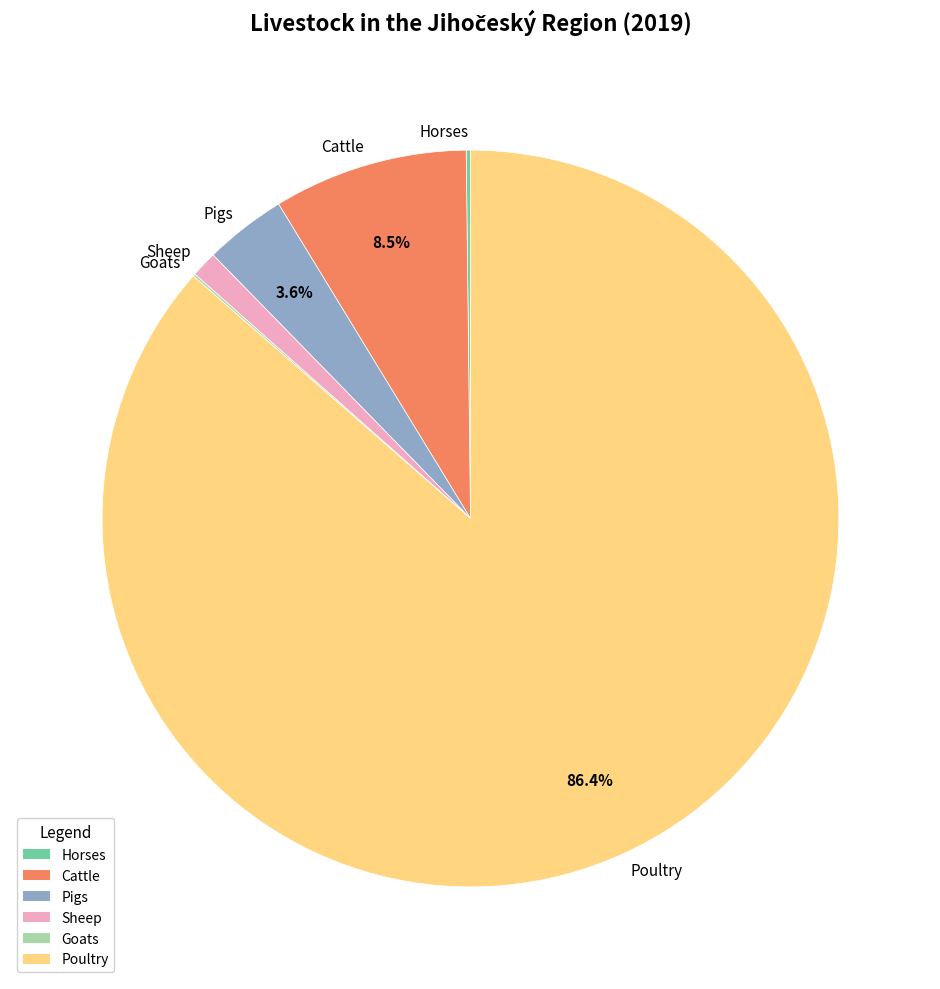

What percentage is NOT represented by Cattle?

91.5%